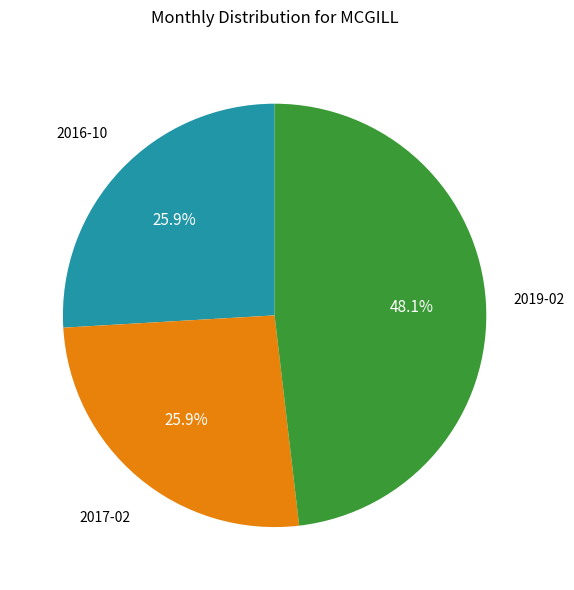

Does any single category account for the majority?

No